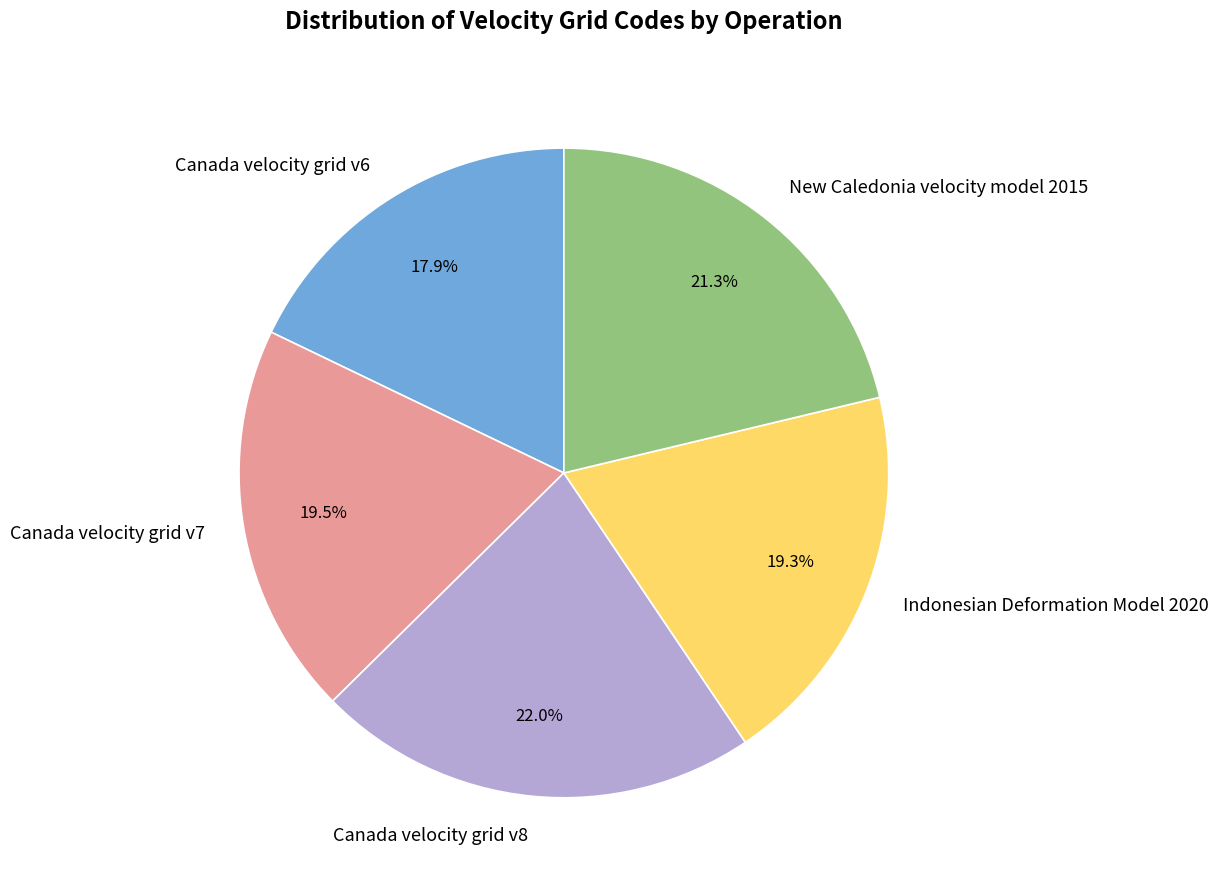

To the nearest percent, what percentage of the pie is Indonesian Deformation Model 2020?

19%